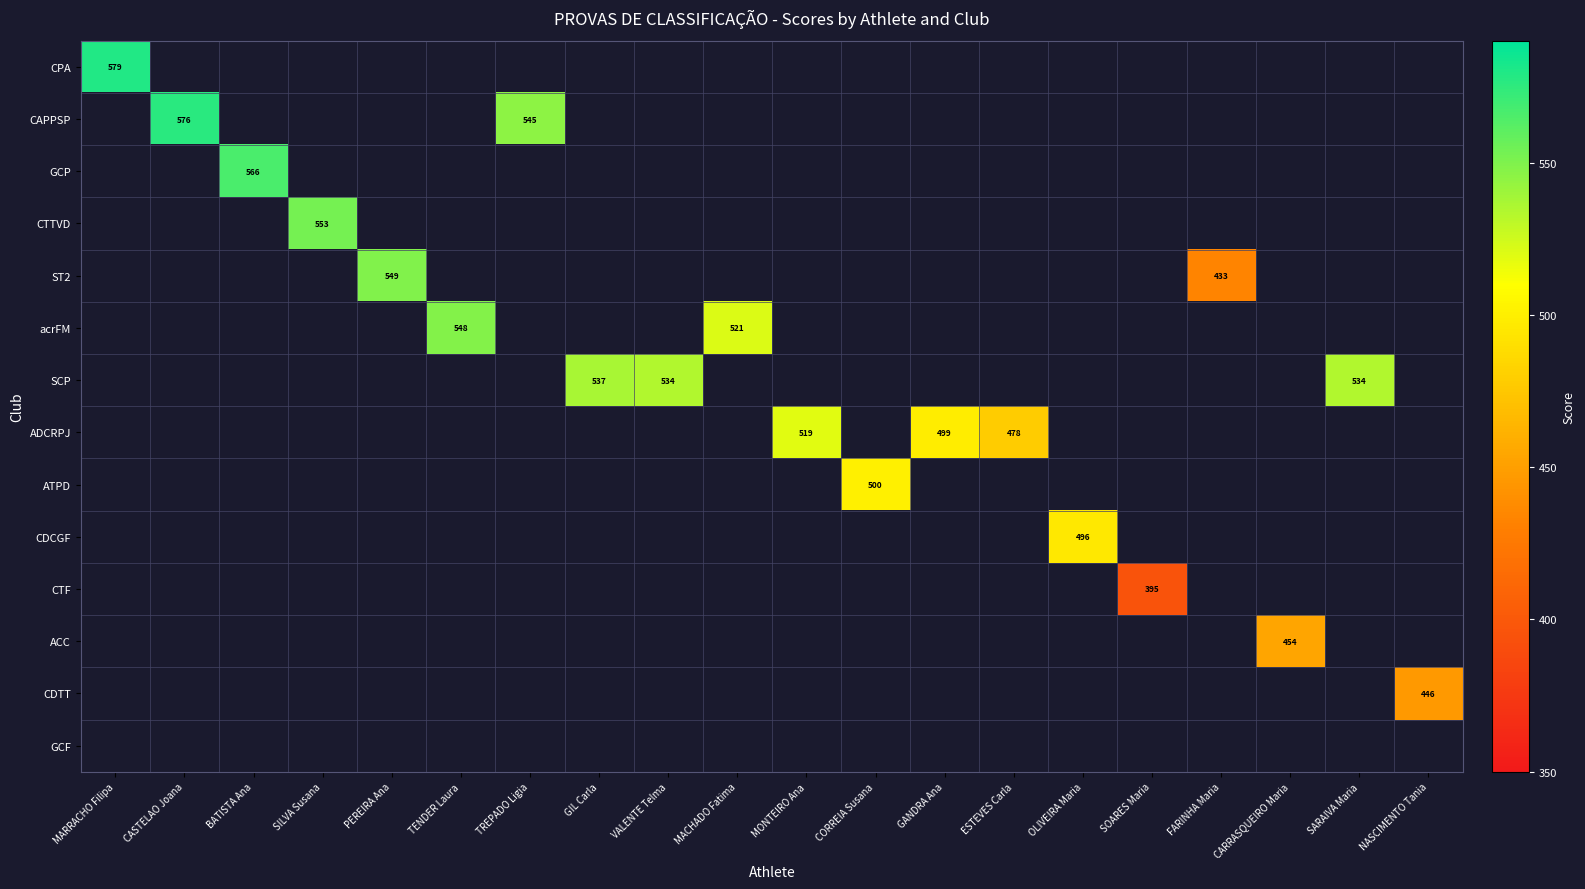

The value of ADCRPJ at ESTEVES Carla is 478. True or false?

True